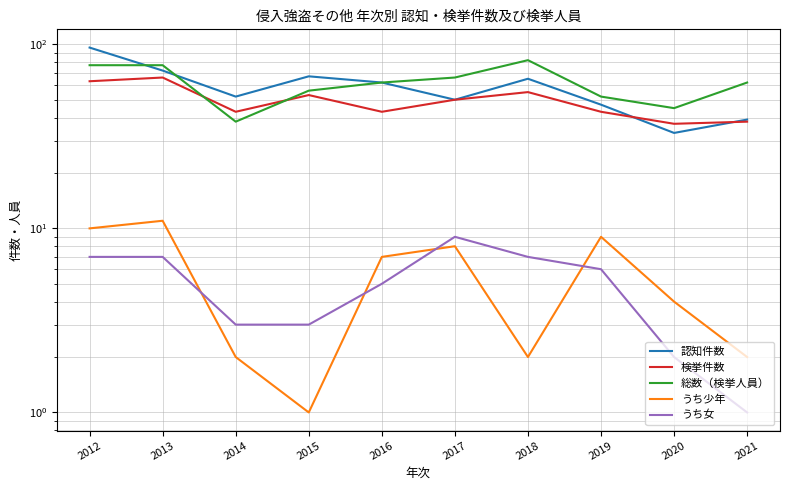

True or false: 総数（検挙人員） and うち少年 intersect in this chart.

False